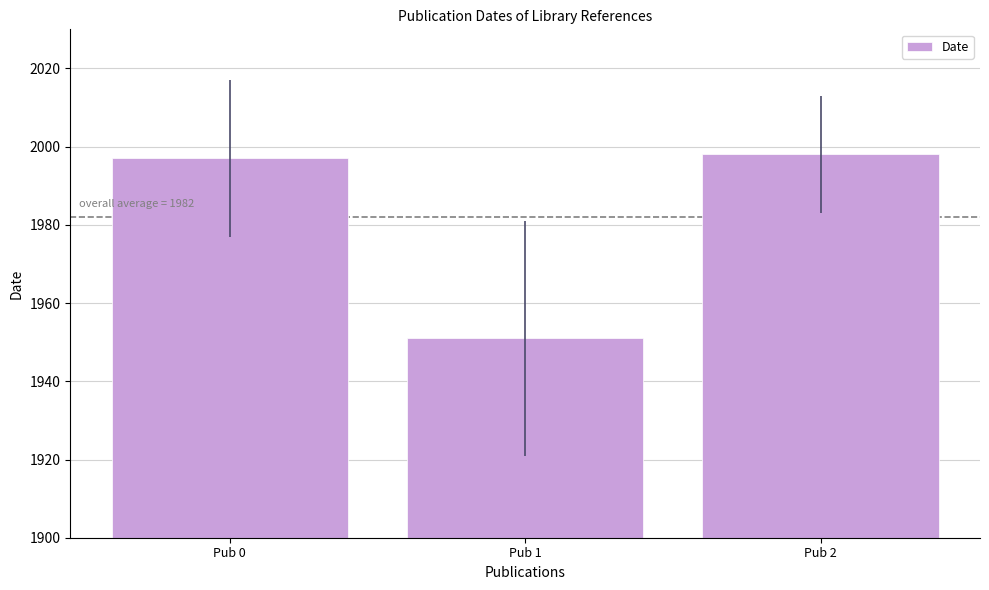

What is the difference between the maximum and minimum values?

47